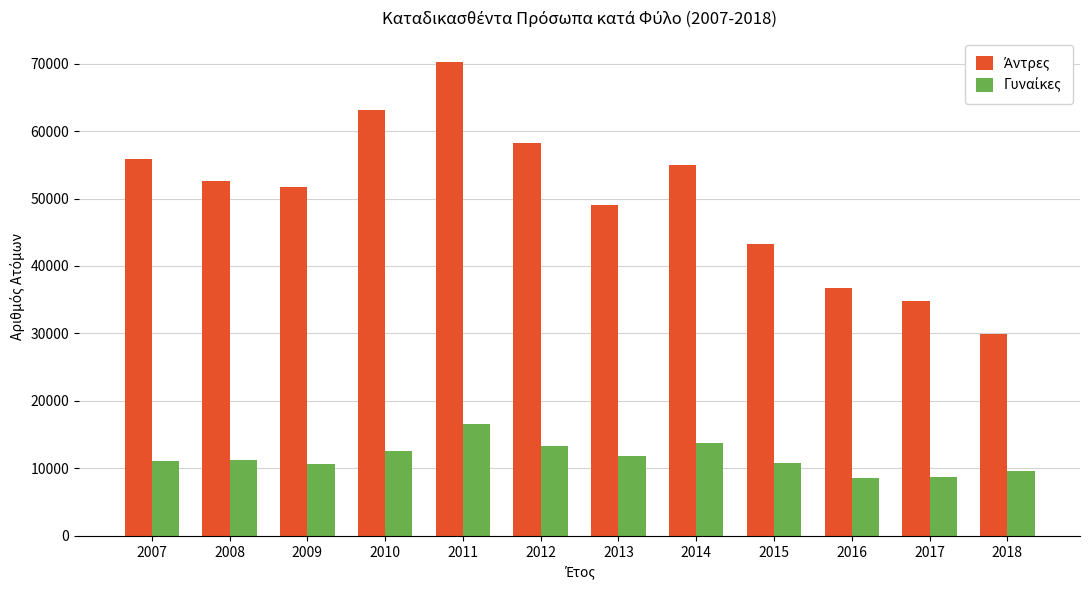

Which label corresponds to the largest value in the chart?

2011